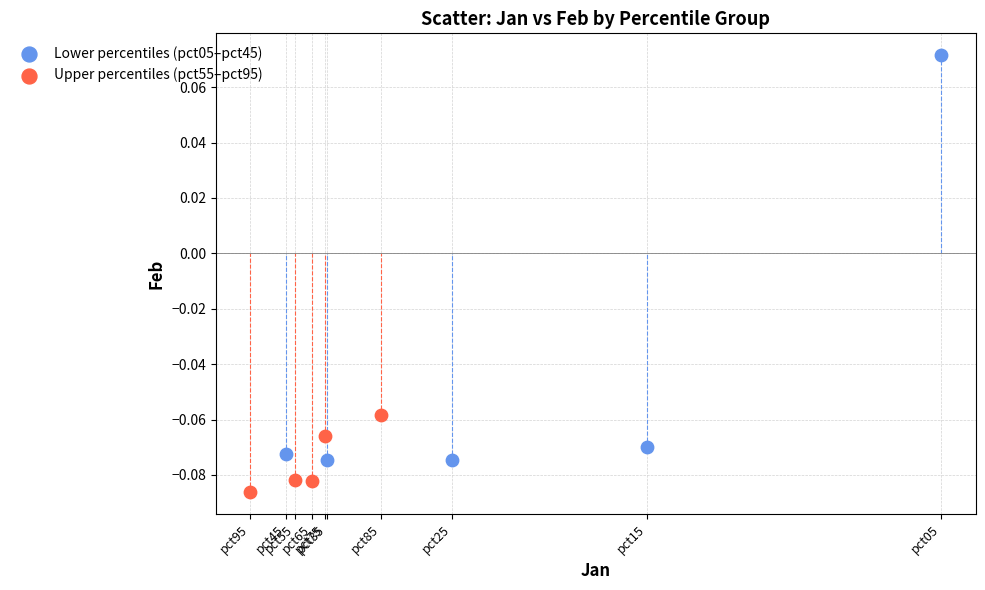

Which series has the largest Y range (max minus min)?

Lower percentiles (pct05–pct45)